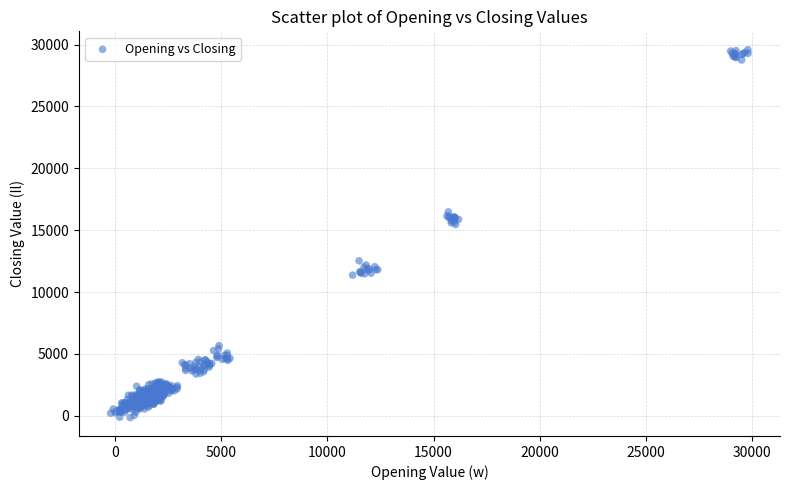

What is the range of Y values (max minus min)?

29729.2